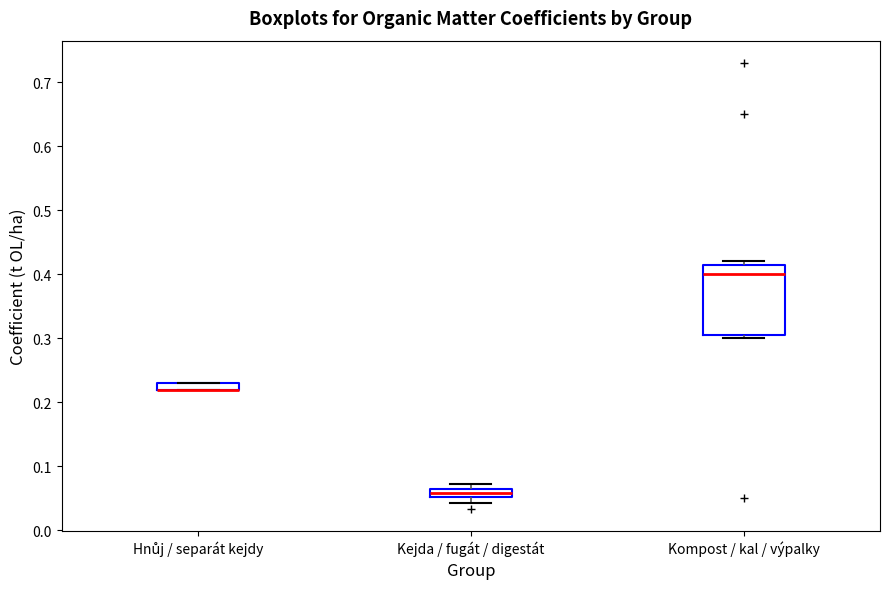

Where does the median line of the box for Kejda / fugát / digestát sit on the y-axis? The values are not printed on the chart, so give them approximately, as read against the axis.

0.06